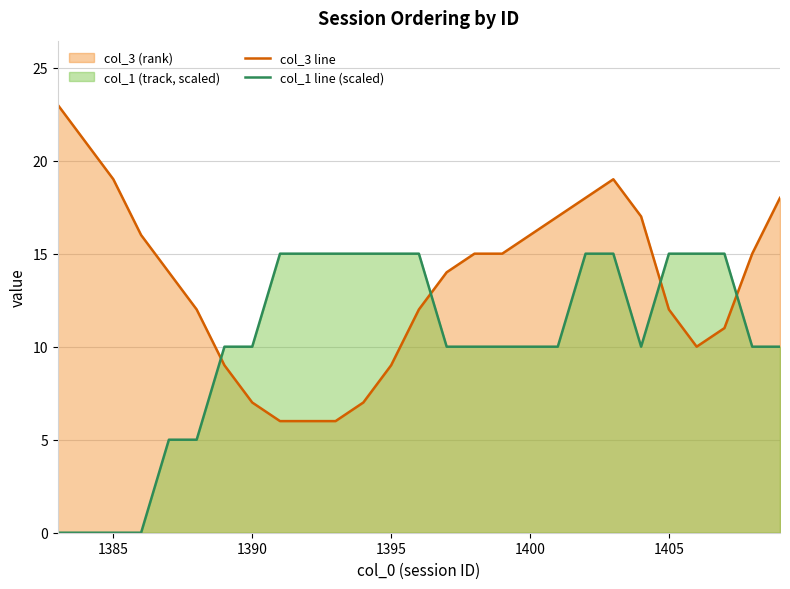

What is the difference between the highest and lowest values at 1395?

6